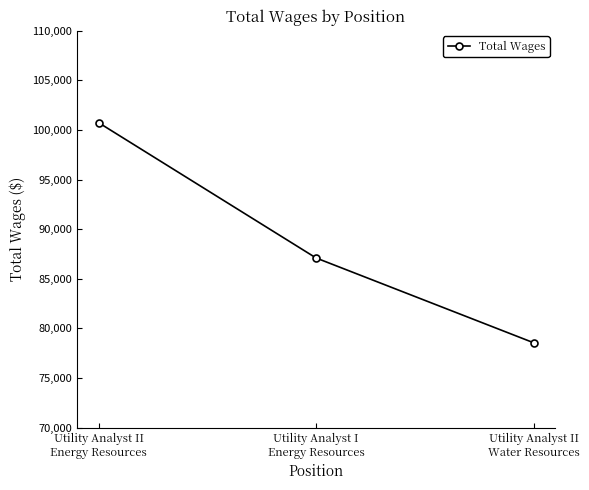

What is the sum of all values?

266386